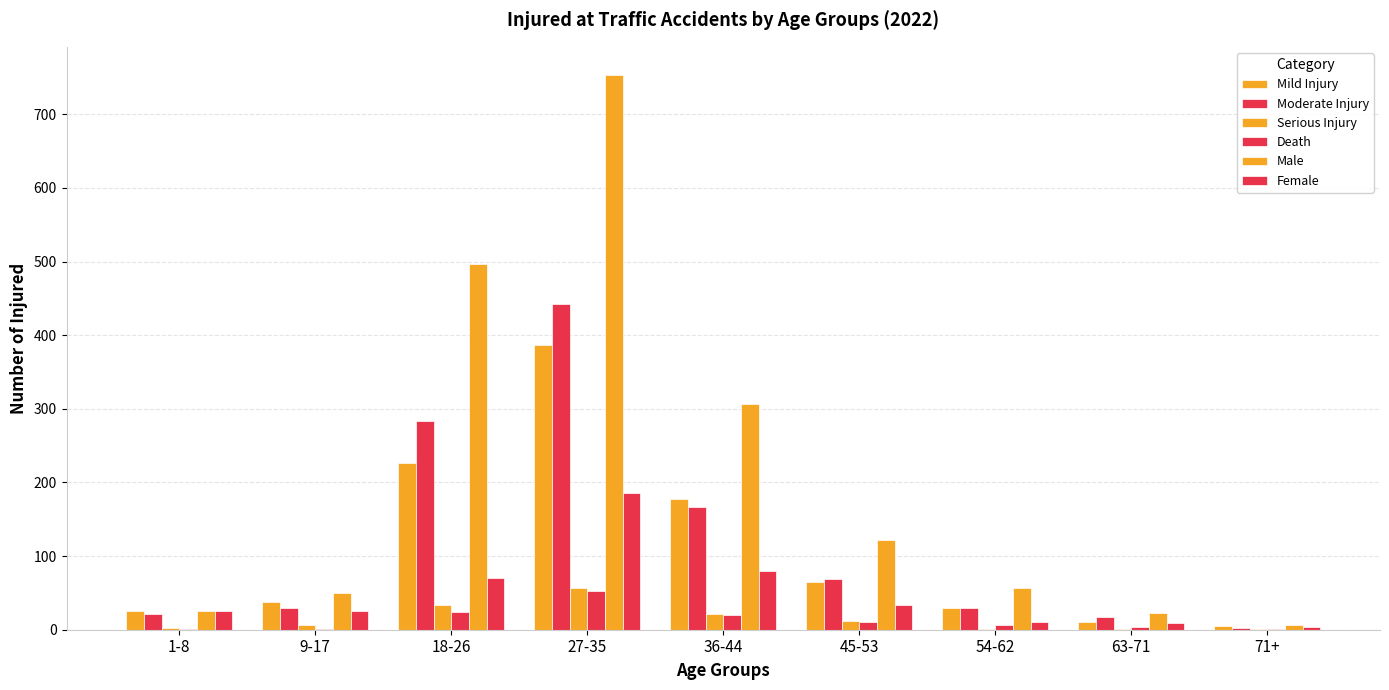

Are the bars grouped side by side (vs. stacked)?

Yes